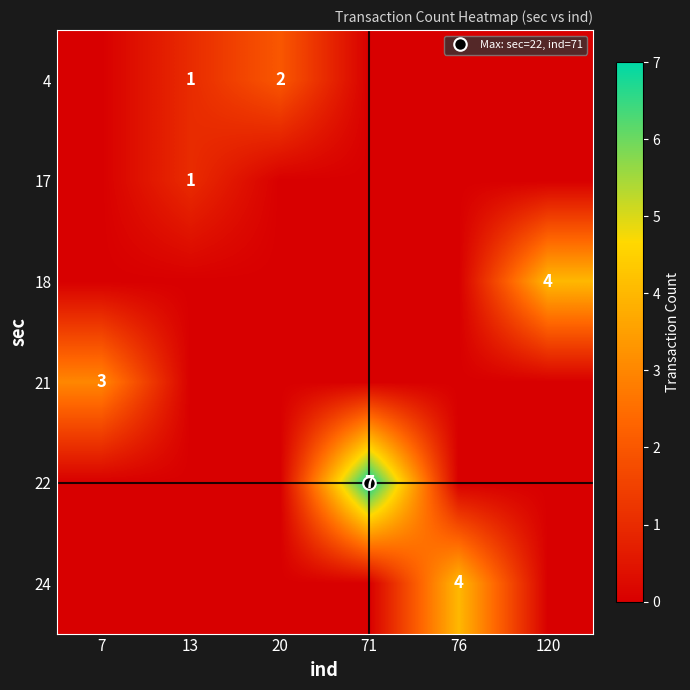

Is the value of 22 at 71 greater than the value of 24 at 120?

Yes